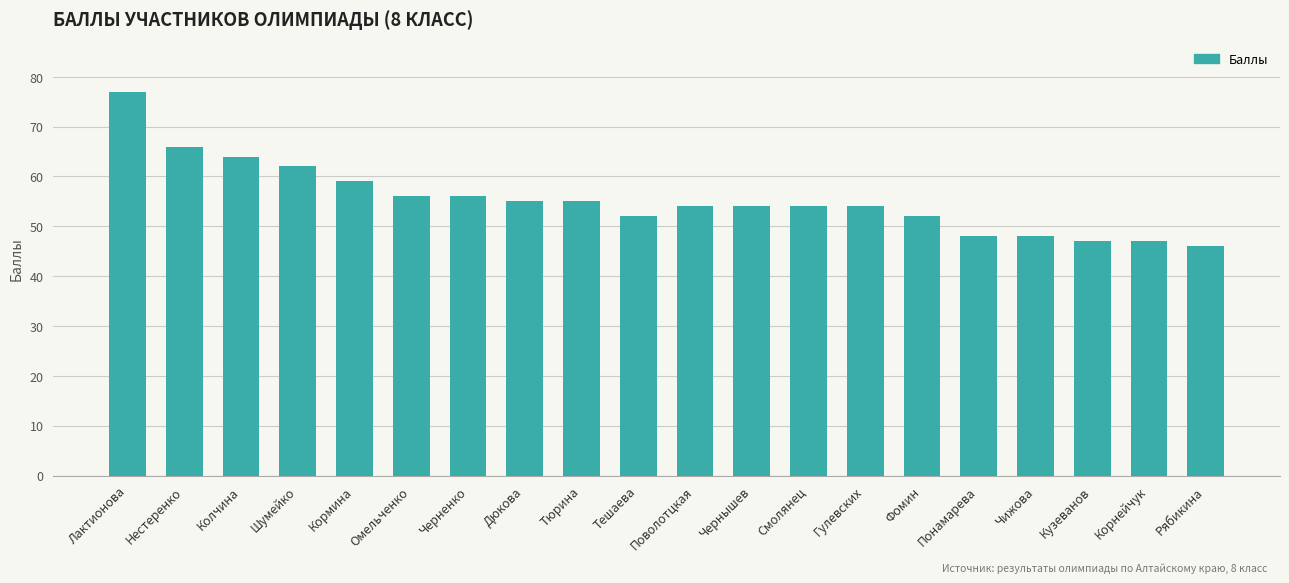

True or false: the data shows 81 at Понамарева.

False